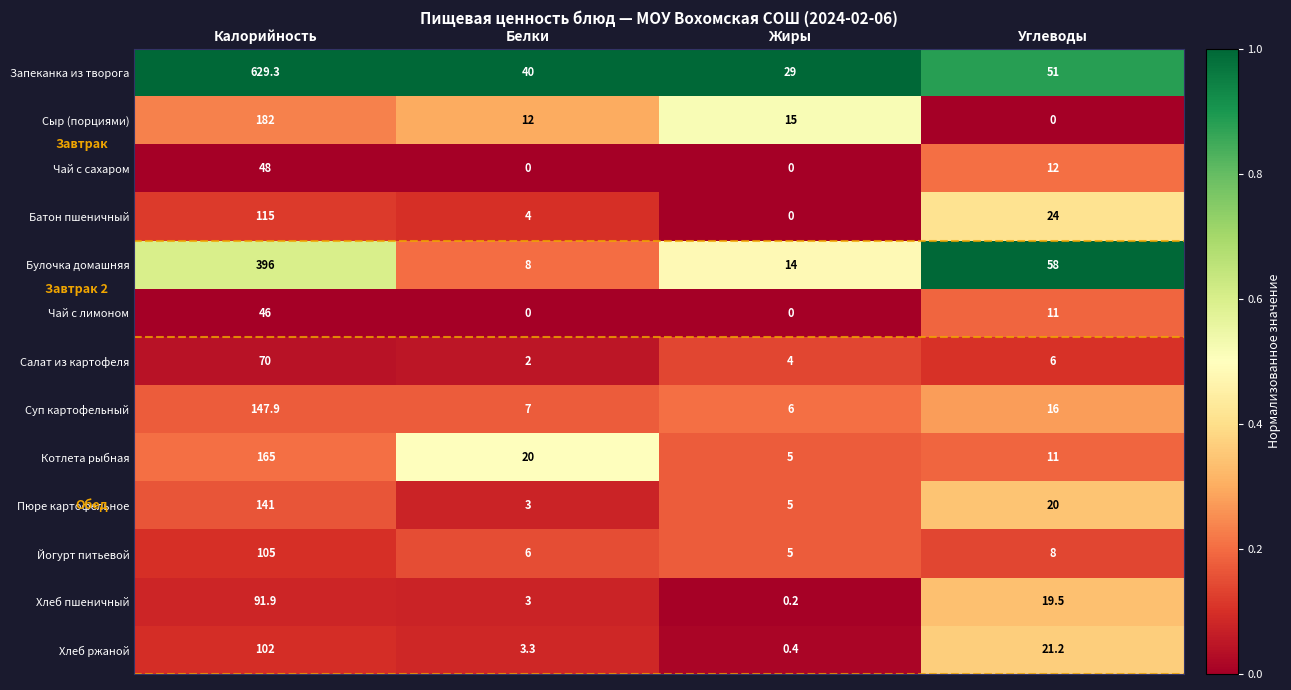

Between Калорийность and Углеводы, which series saw the biggest shift?

Запеканка из творога